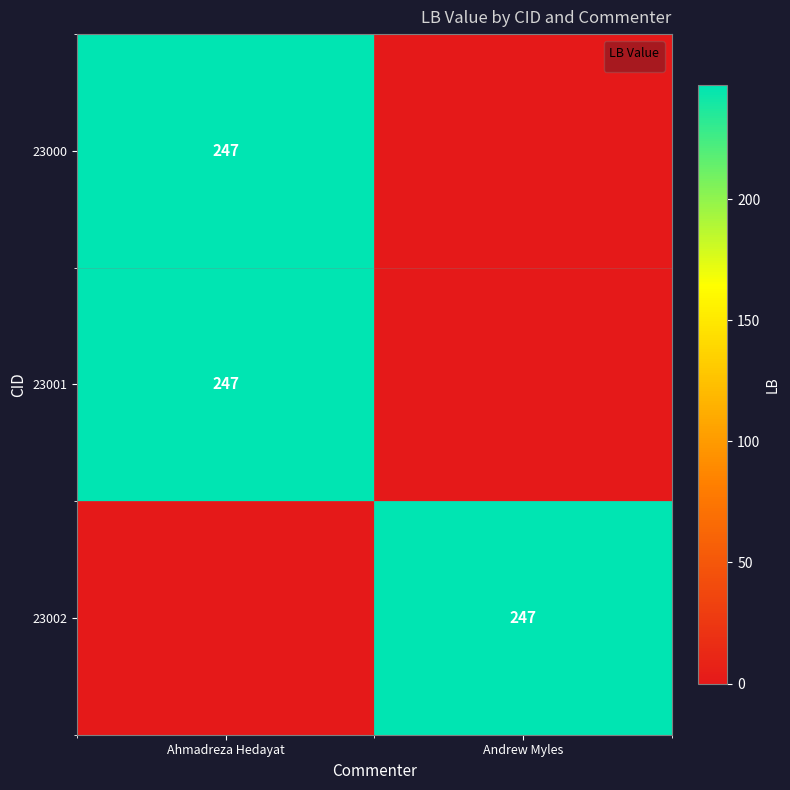

The value of 23001 at Ahmadreza Hedayat is 247. True or false?

True